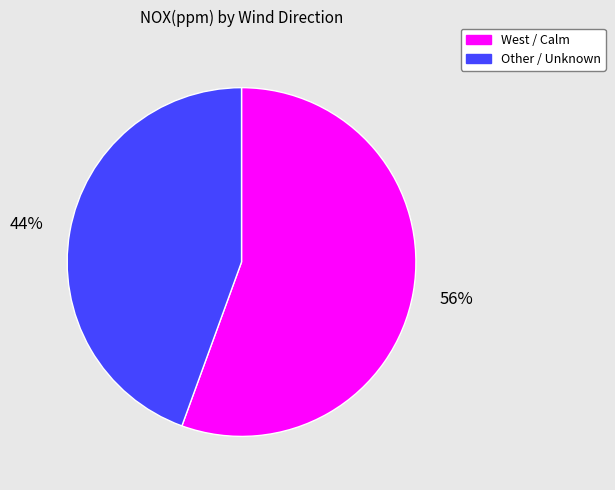

How many segments does this pie chart have?

2